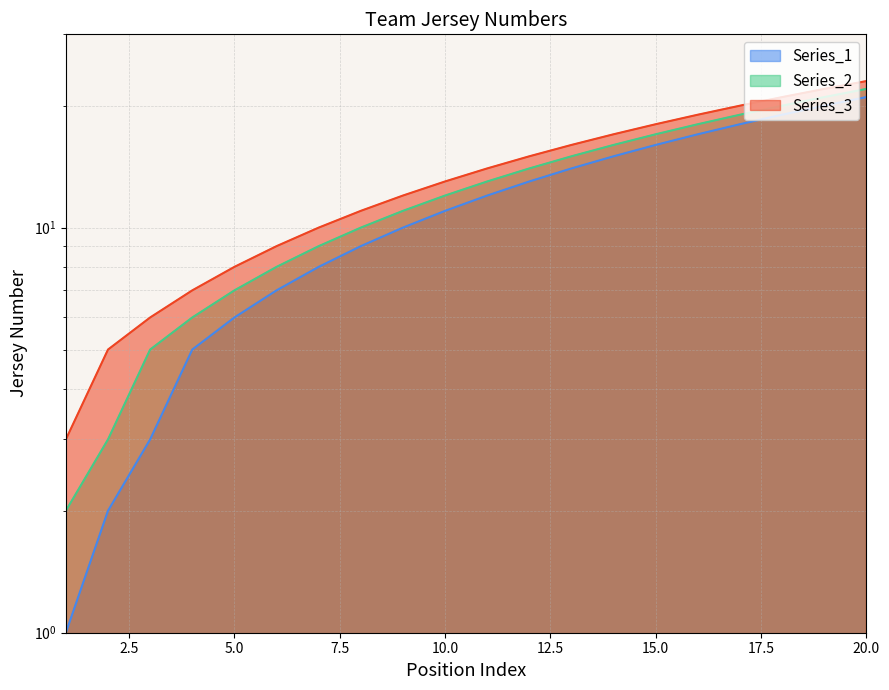

What value does the Series_1 series have at 9?

10